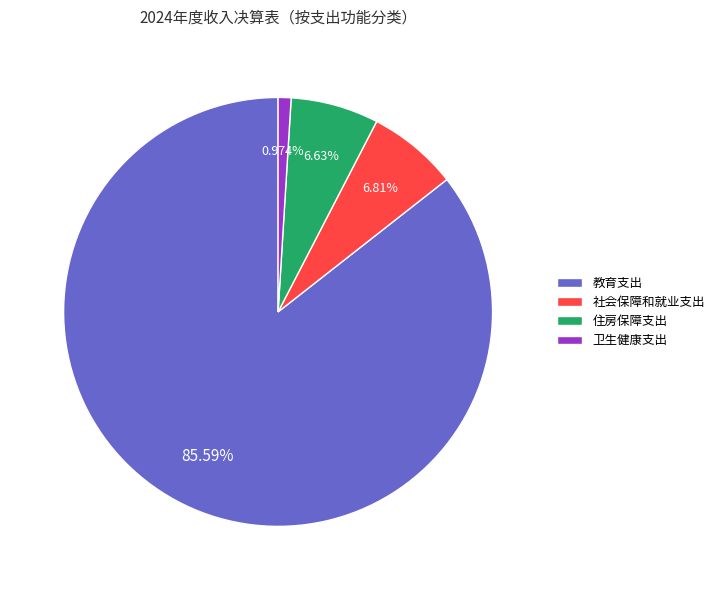

What is the ratio of the value at 住房保障支出 to the value at 教育支出?

0.1